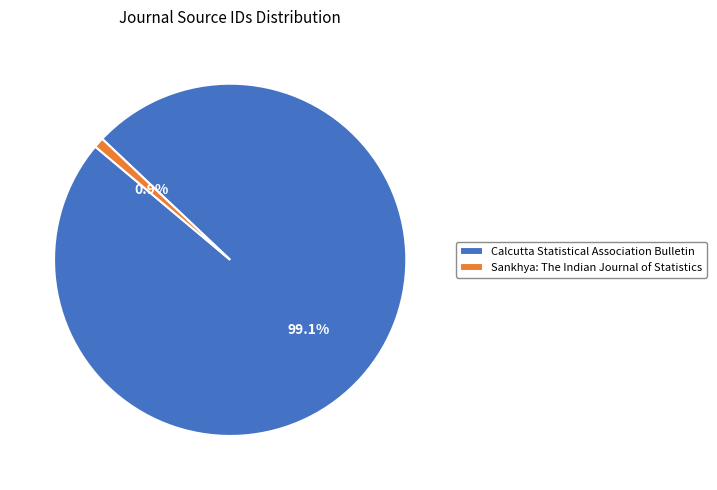

What is the smallest slice in the pie chart?

Sankhya: The Indian Journal of Statistics